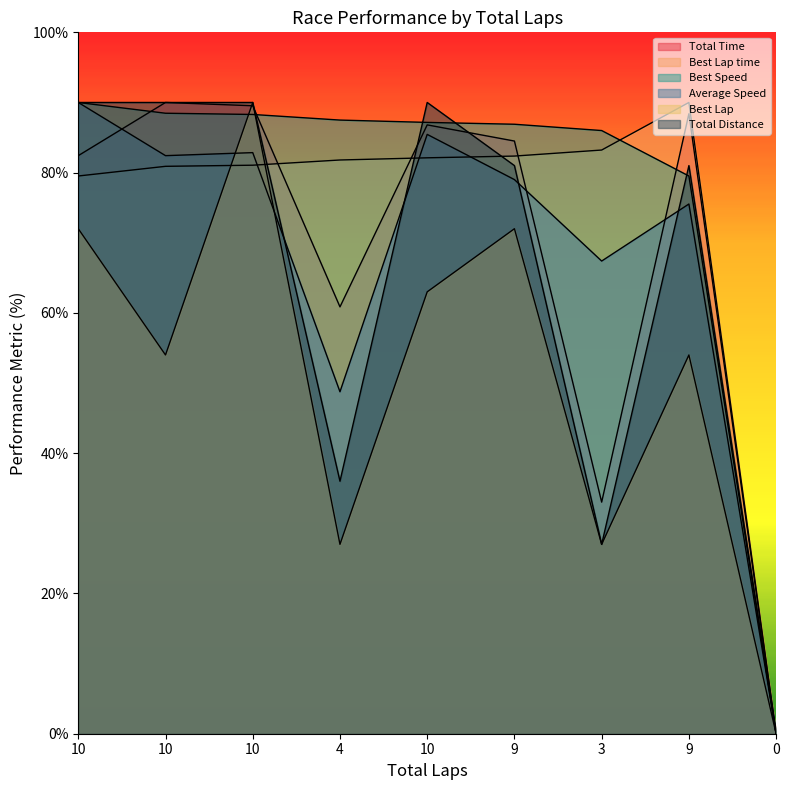

Rank the categories by Best Lap value from lowest to highest.

0, 4, 3, 10, 9, 10, 10, 9, 10